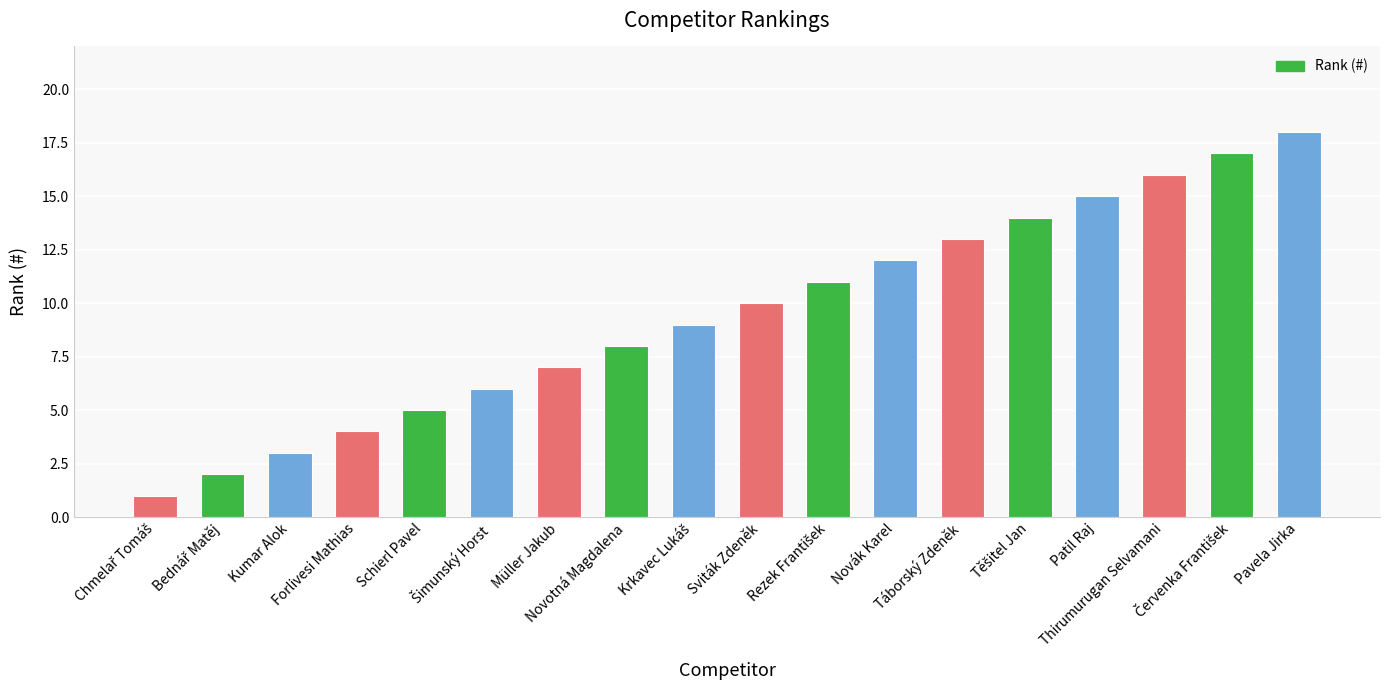

What is the greatest value displayed?

18